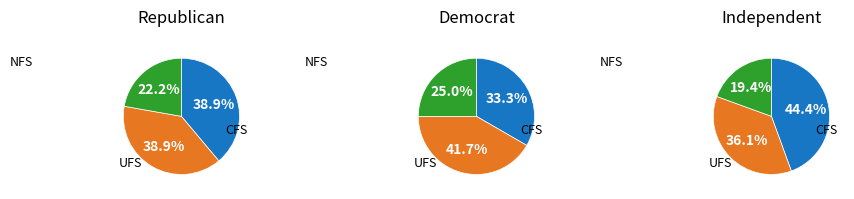

True or false: 5 accounts for 19% of the total.

False